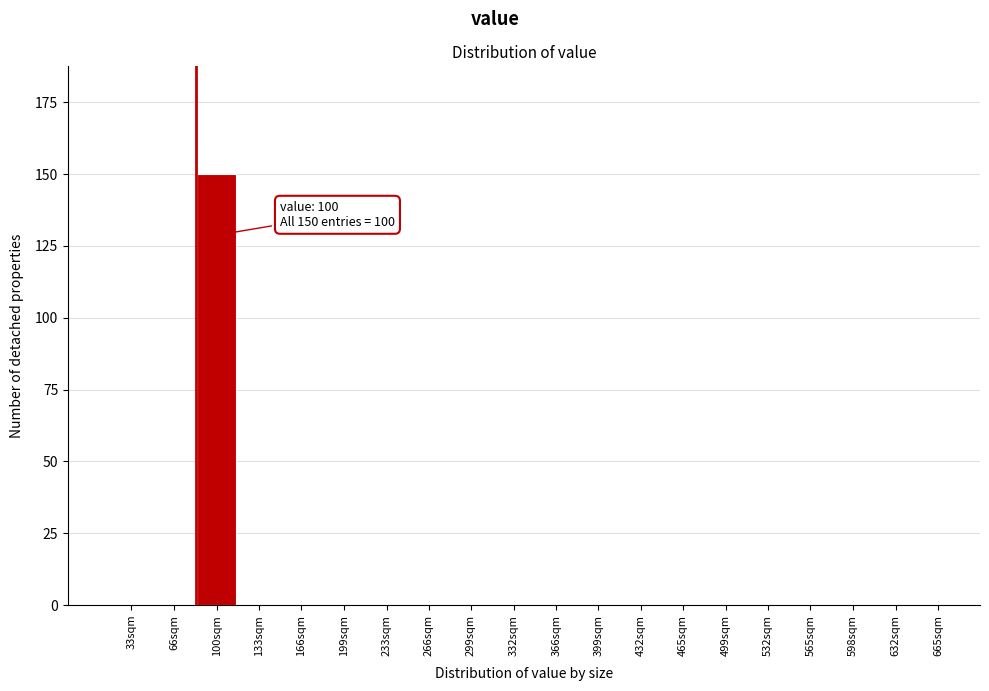

Reading right to left, extract all data points from this chart.

665sqm=0	632sqm=0	598sqm=0	565sqm=0	532sqm=0	499sqm=0	465sqm=0	432sqm=0	399sqm=0	366sqm=0	332sqm=0	299sqm=0	266sqm=0	233sqm=0	199sqm=0	166sqm=0	133sqm=0	100sqm=150	66sqm=0	33sqm=0